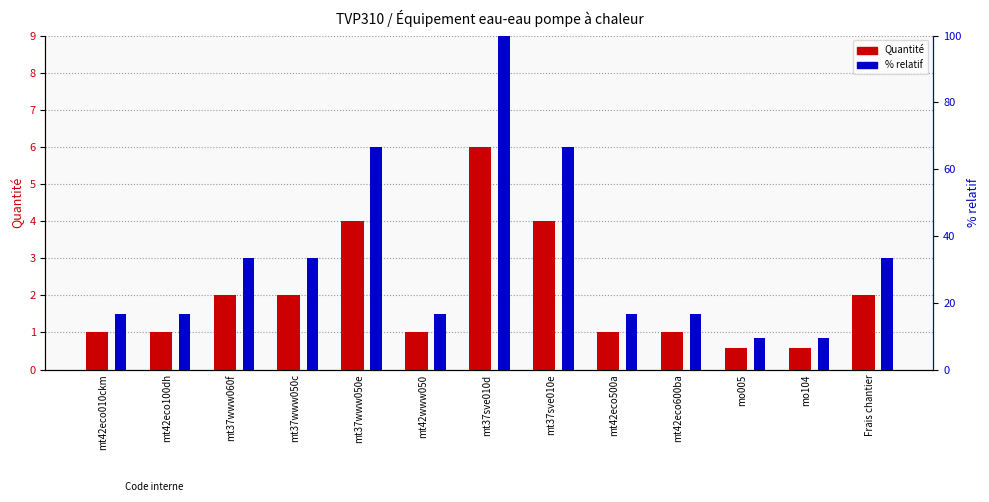

Does the chart contain stacked bars?

No